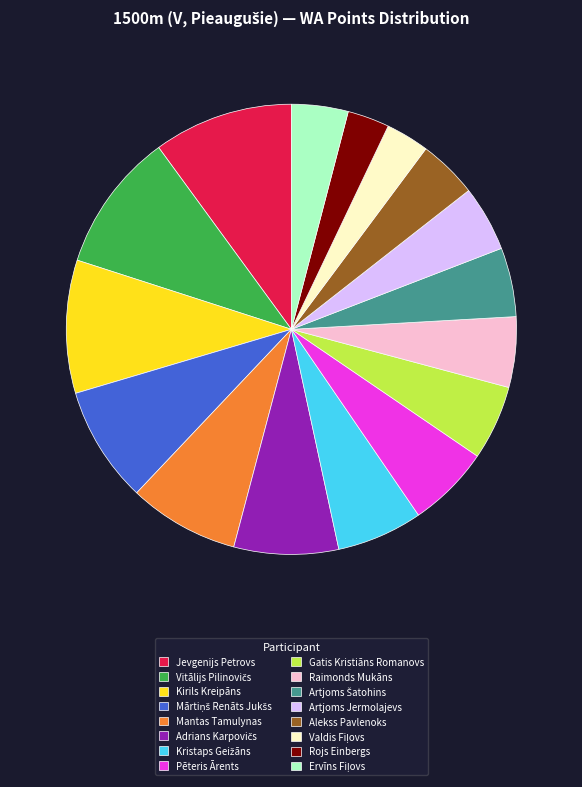

How many segments does this pie chart have?

16